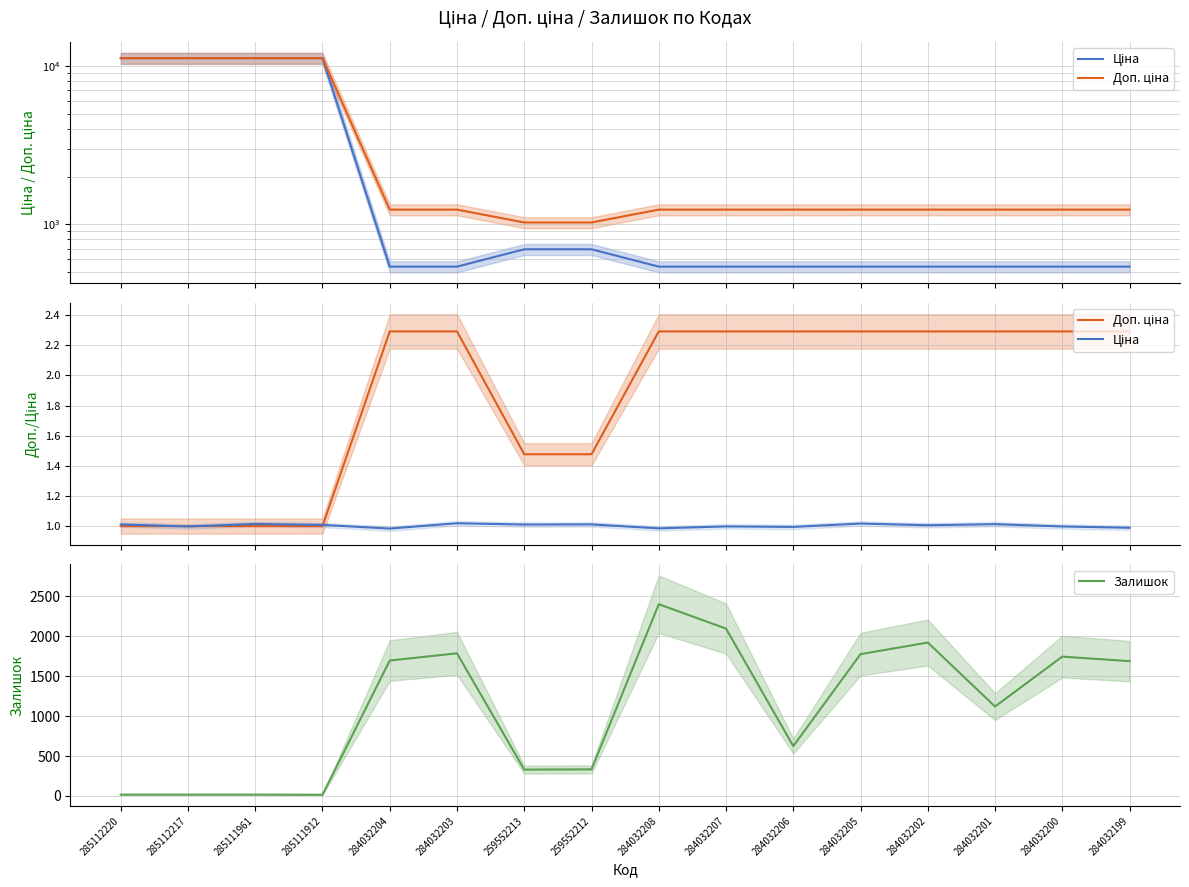

Which has a higher value, 284032203 or 284032205?

284032203